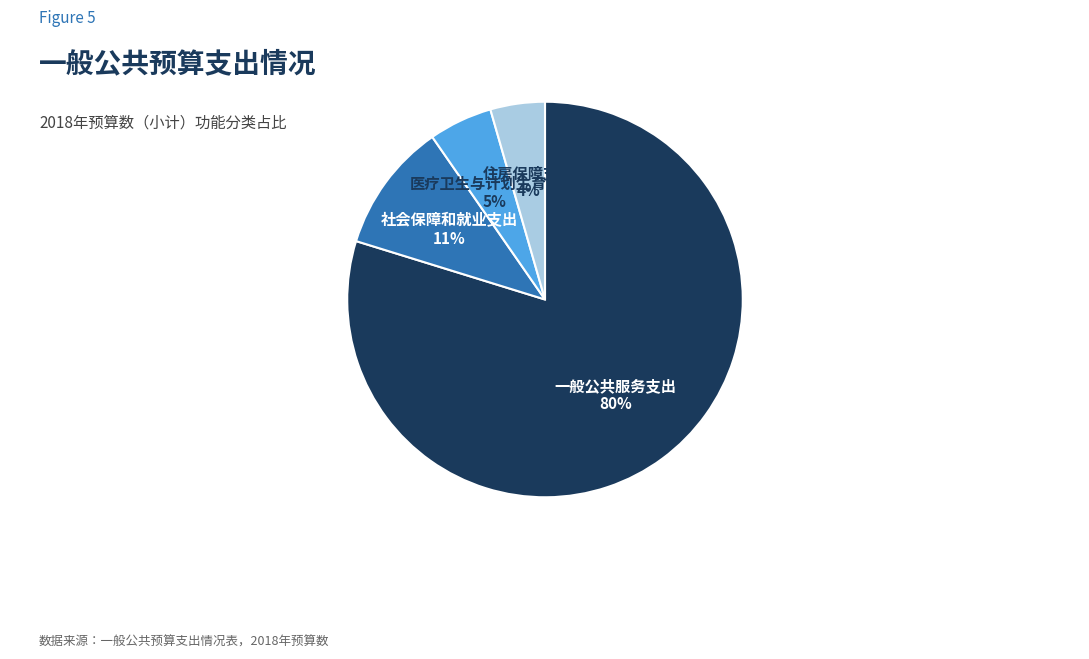

To the nearest percent, what is the average slice percentage?

25%